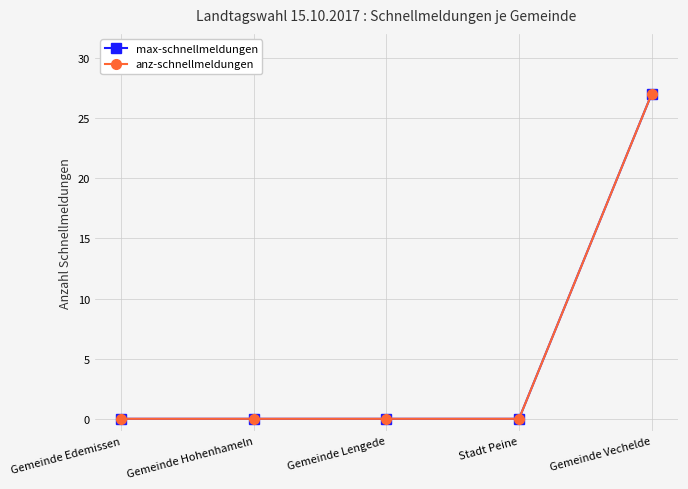

Does the chart have visible grid lines?

Yes